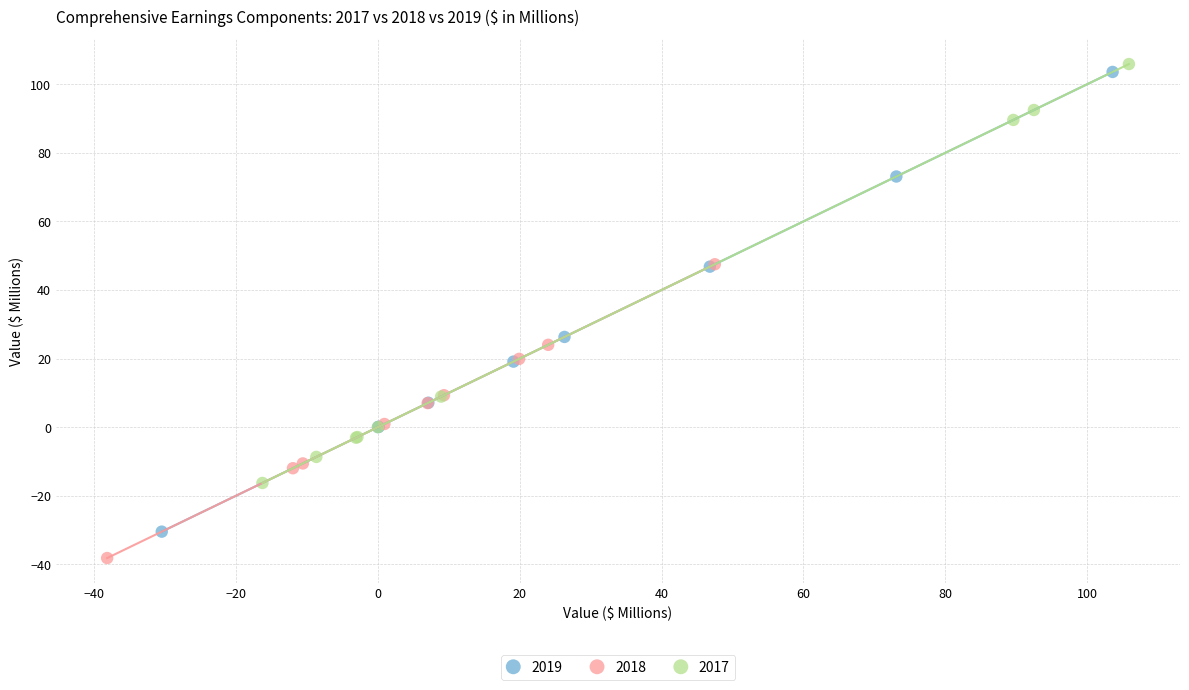

Which series contains the lowest Y value?

2018